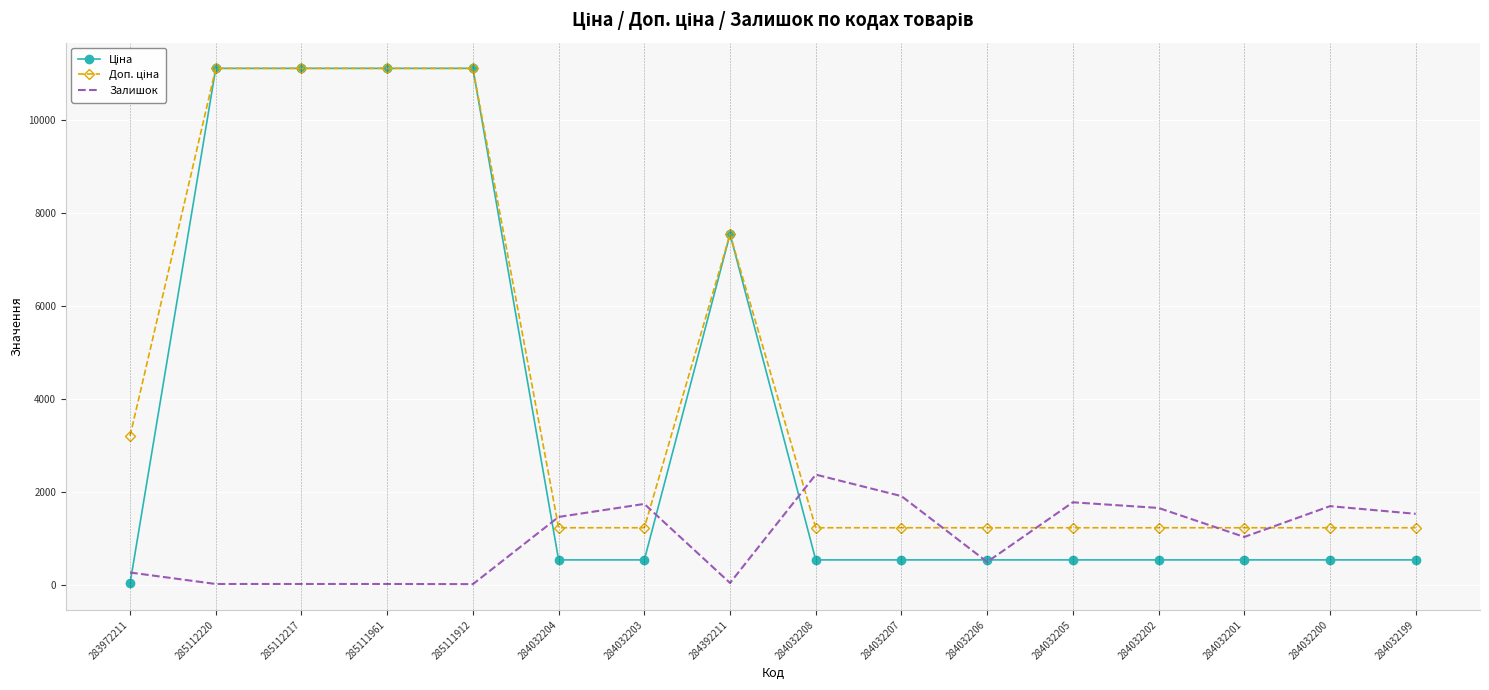

What is the spread (max minus min) of values at 284032200?

1156.6